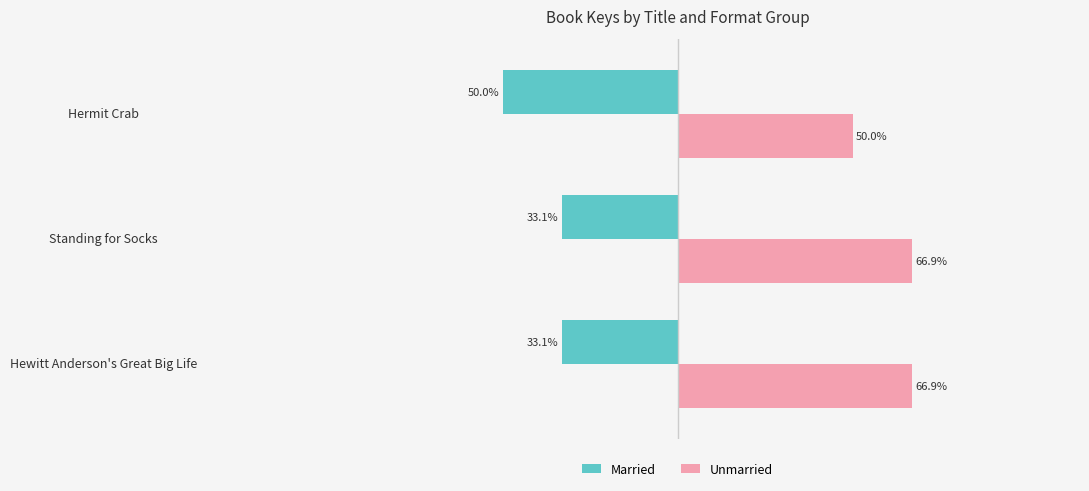

Which label corresponds to the smallest value in the chart?

Hermit Crab